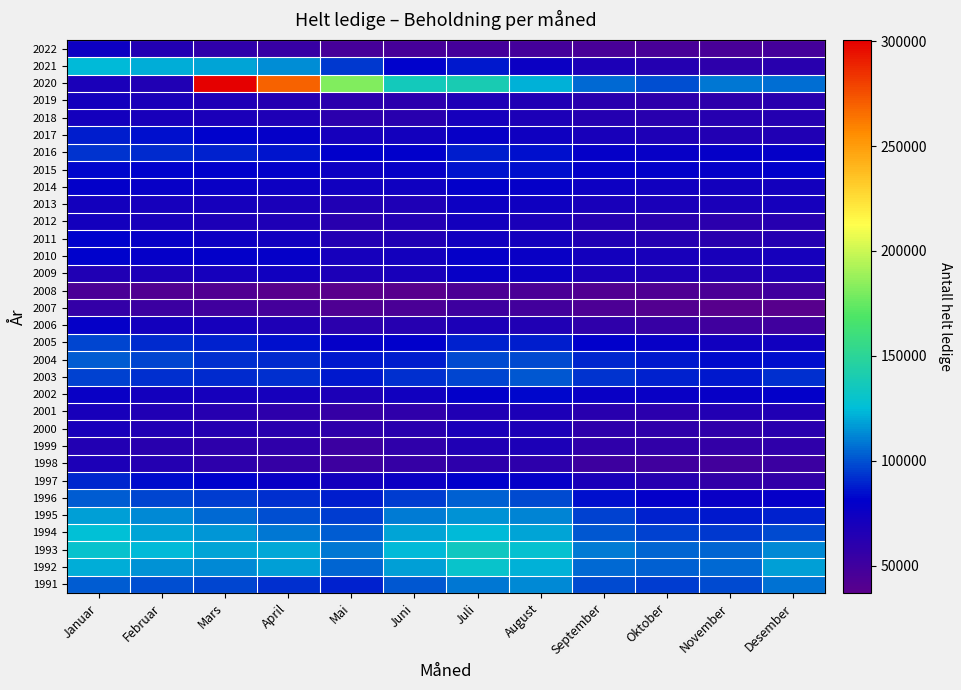

At Januar, list the series in order from largest to smallest.

1993, 1994, 2021, 1992, 1995, 1991, 1996, 2004, 2005, 2003, 2016, 1997, 2017, 2015, 2010, 2011, 2014, 2006, 2002, 2022, 2018, 2013, 2012, 2019, 2001, 2000, 2020, 1998, 2009, 1999, 2007, 2008